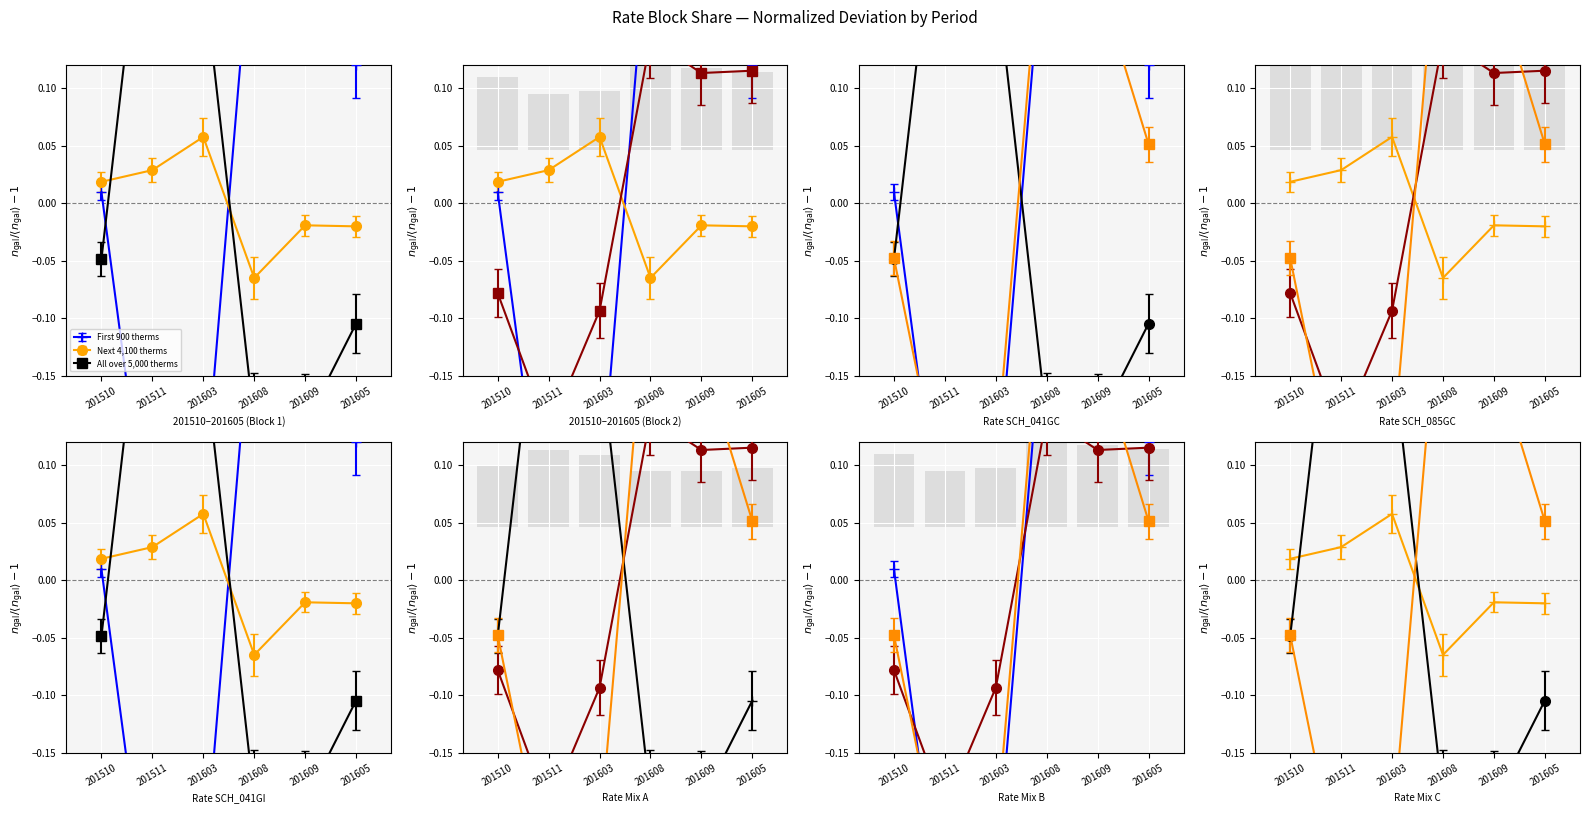

What is the highest value of the First 900 therms series?

0.1